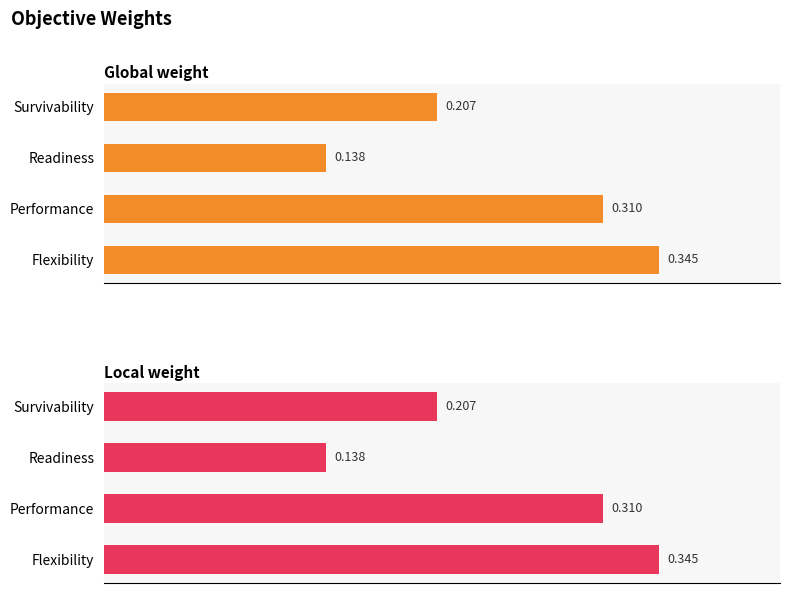

What is the sum of all Global weight values?

1.0